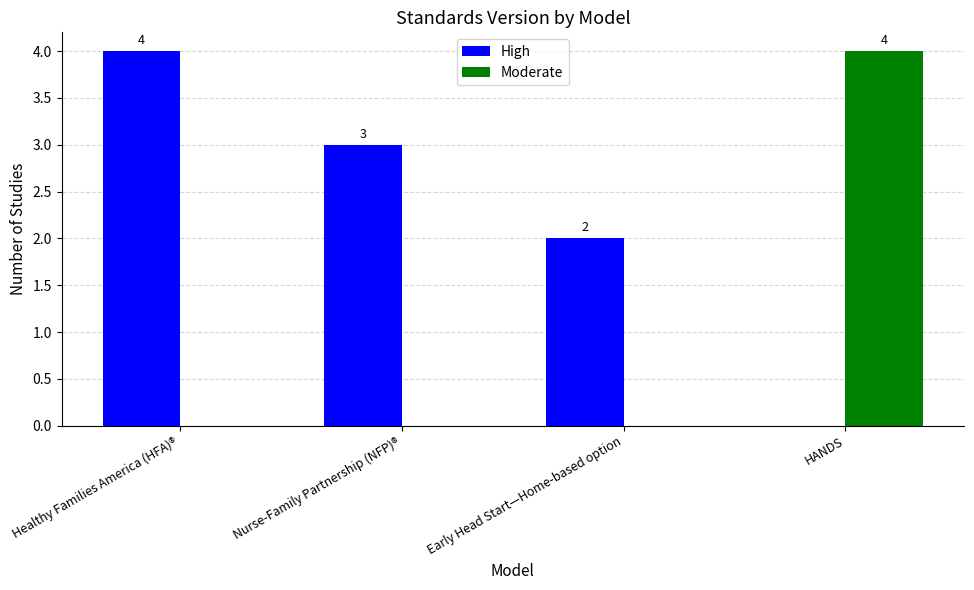

At which label does High first exceed 3?

Healthy Families America (HFA)®